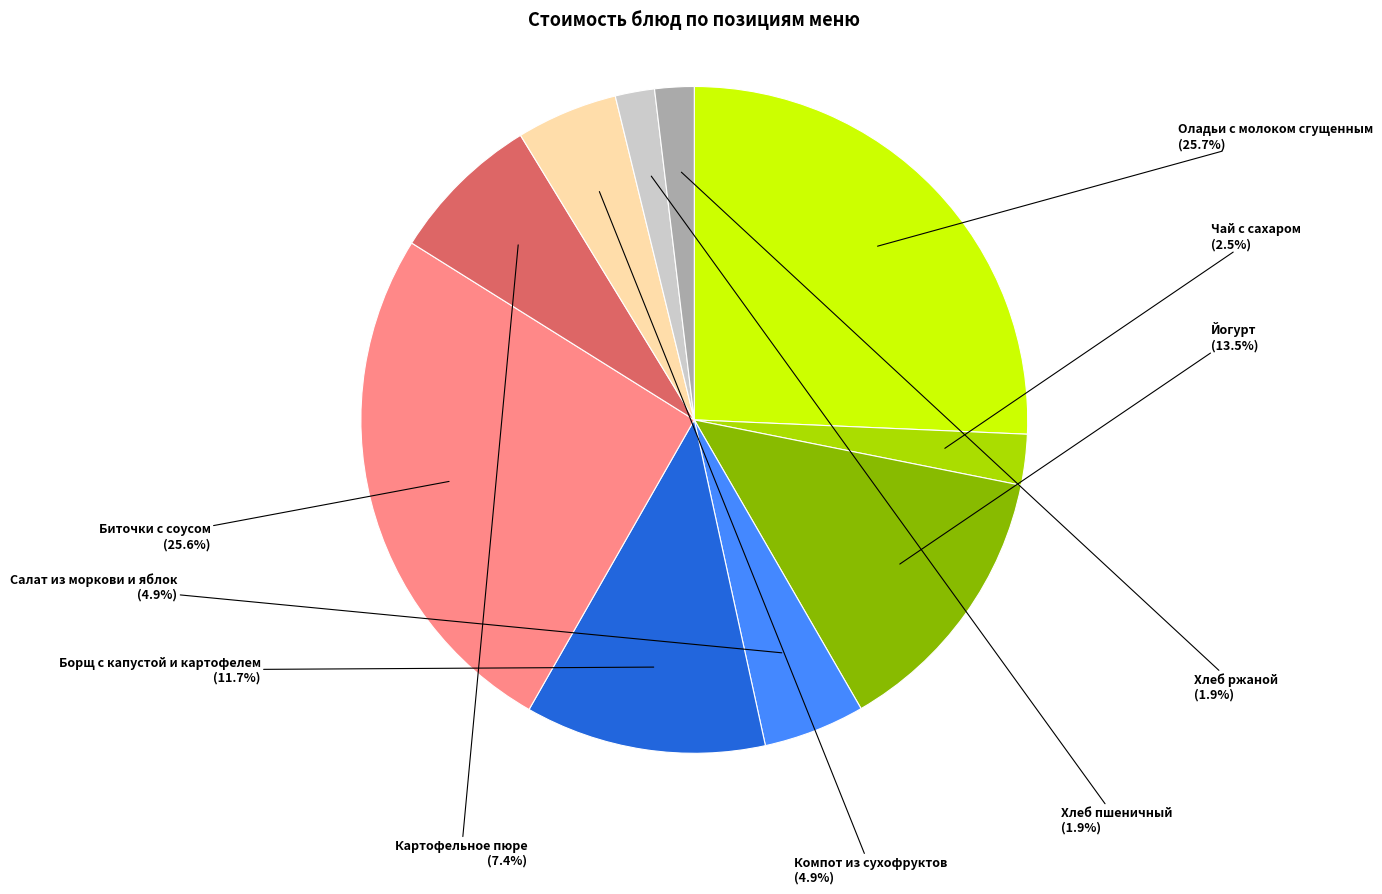

To the nearest percent, what portion does Компот из сухофруктов represent?

5%